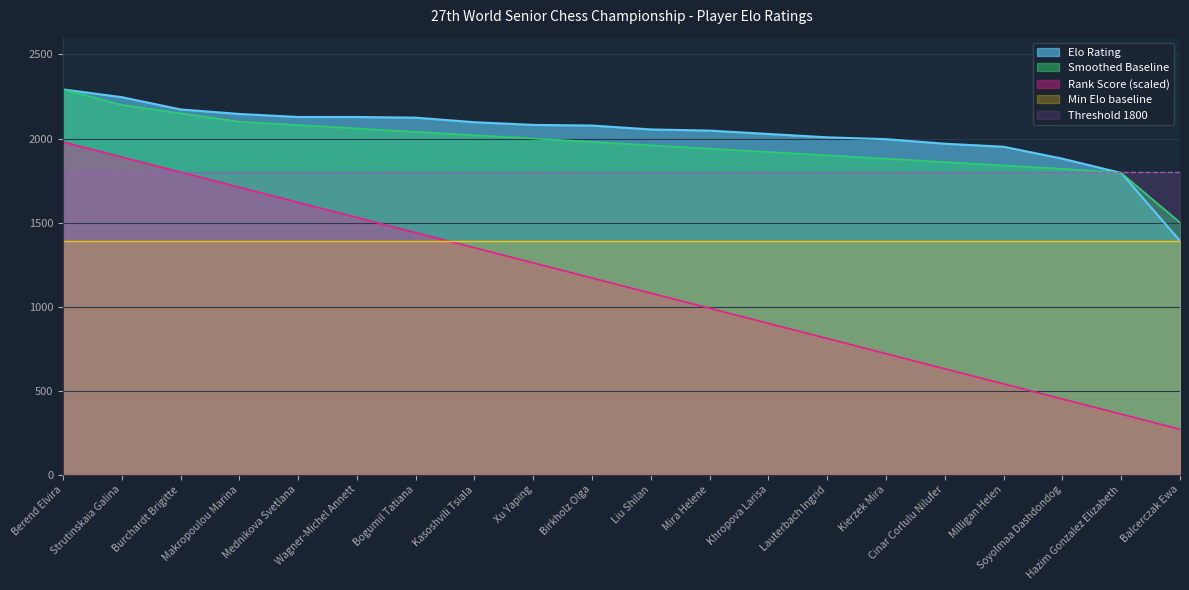

Reading right to left, list all the values displayed in this chart.

Elo Rating: 1391	1795	1880	1951	1969	1996	2007	2027	2047	2054	2077	2081	2097	2124	2128	2128	2146	2173	2246	2292
Rank Score: 270	360	450	540	630	720	810	900	990	1080	1170	1260	1350	1440	1530	1620	1710	1800	1890	1980
Normalized: 1500	1795	1820	1840	1860	1880	1900	1920	1940	1960	1980	2000	2020	2040	2060	2080	2100	2150	2200	2292